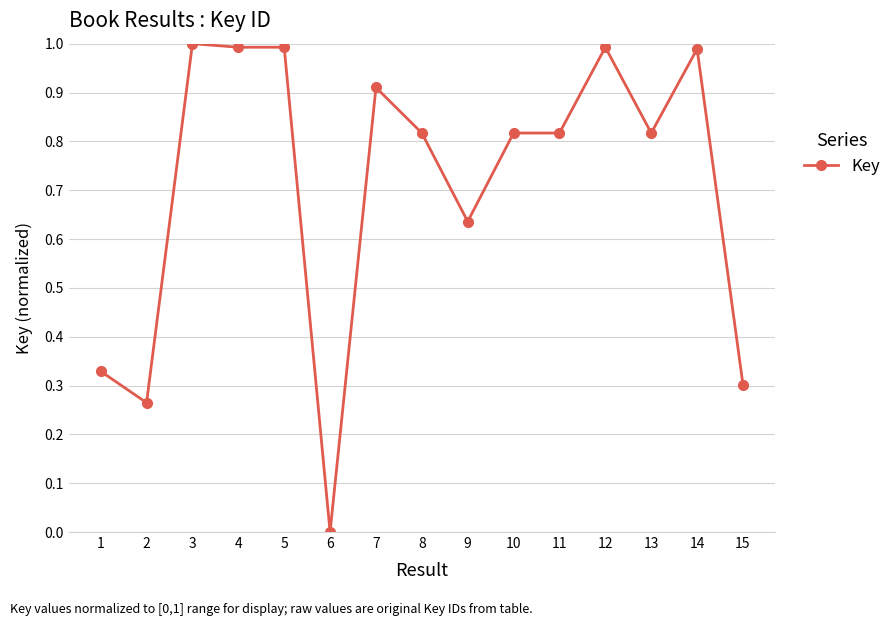

Where is the first local minimum?

2